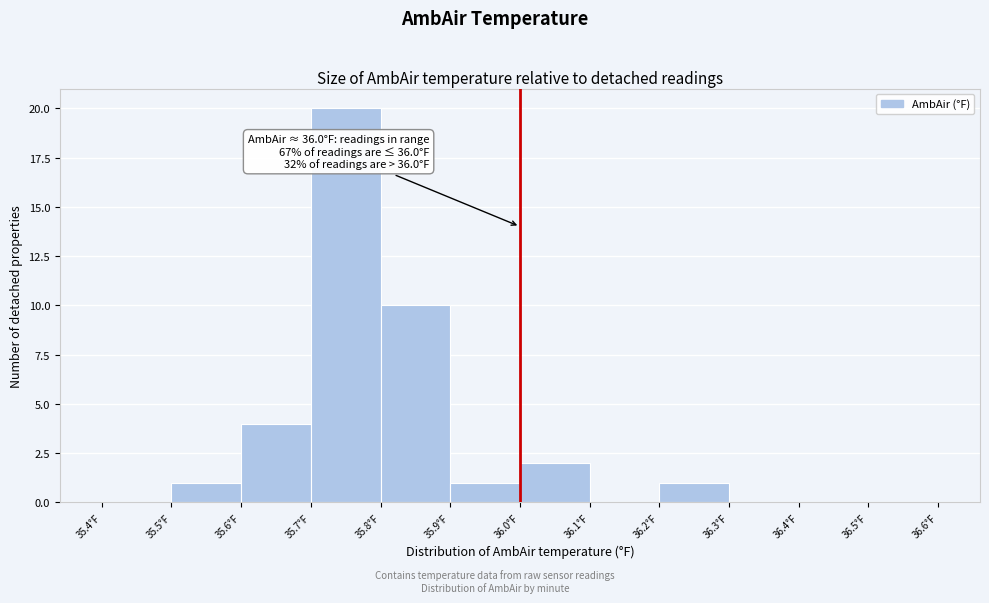

Over which range of the x-axis is the bar tallest?

35.7 to 35.8